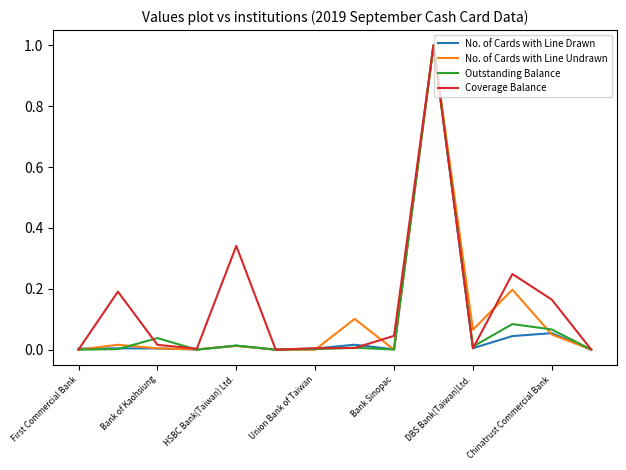

What is the greatest value displayed?

1.0